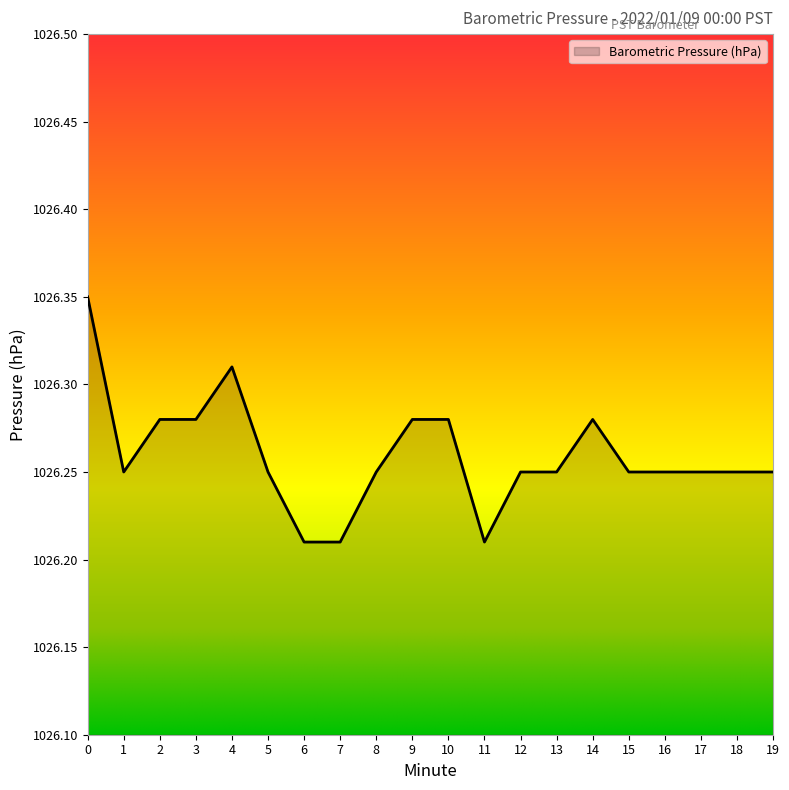

Approximately how many times larger is the value at 19 compared to 4?

1.0